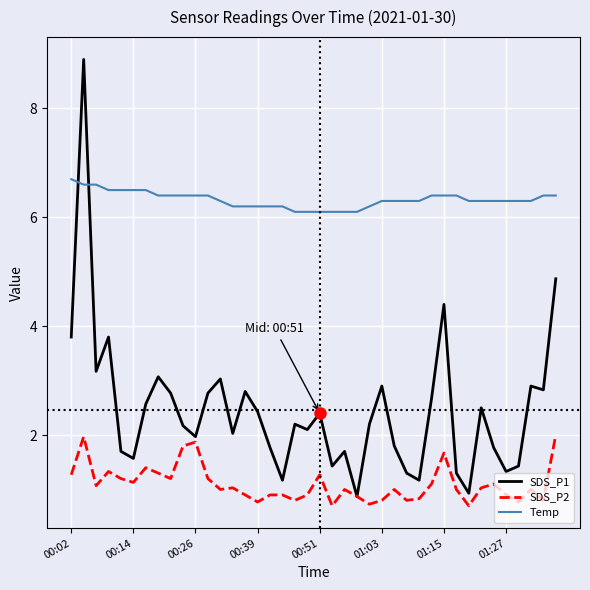

List the series in order of their peak value, highest first.

SDS_P1, Temp, SDS_P2